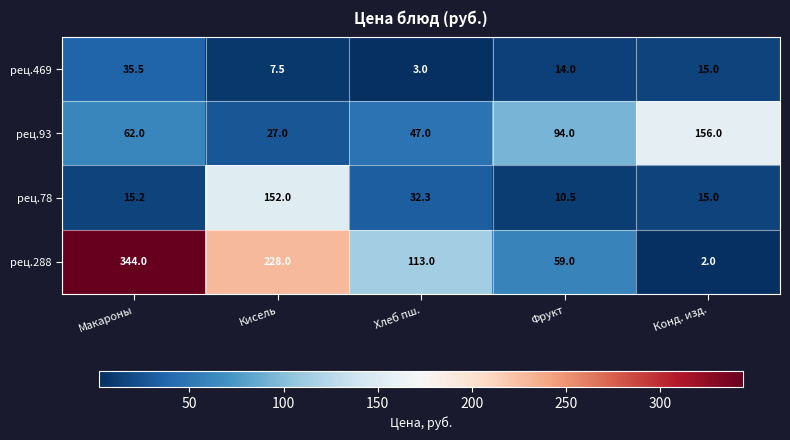

What is the minimum value for рец.93?

27.0